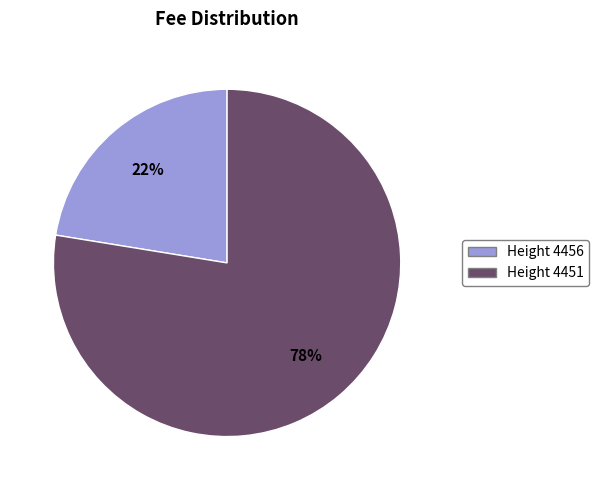

Is the sum of Height 4451 and Height 4456 greater than half?

Yes